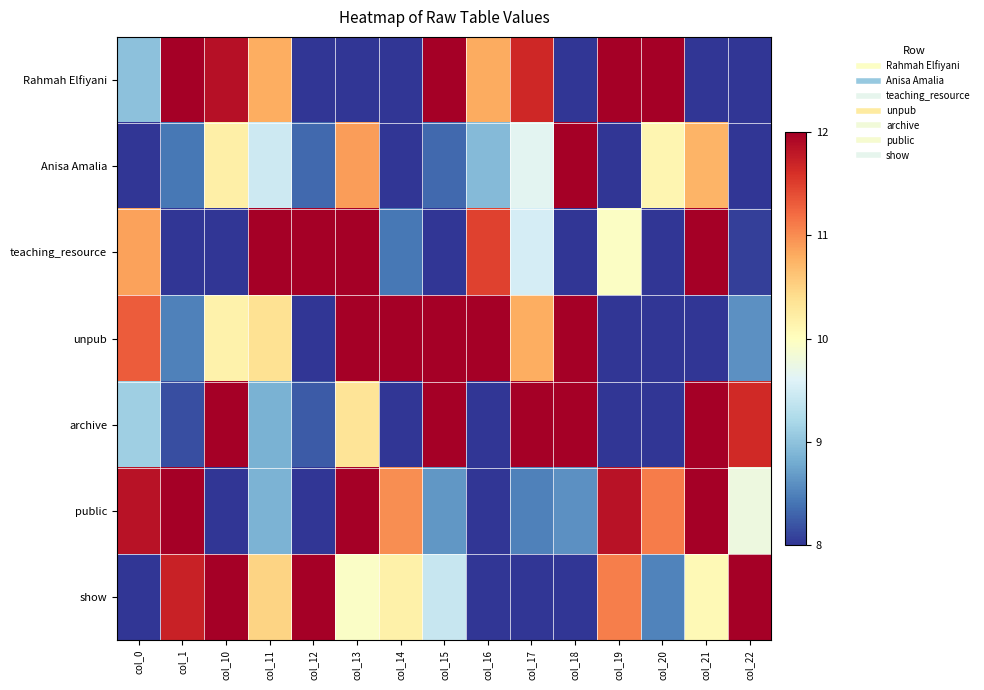

Reading left to right, what are all the values shown in this chart?

Rahmah Elfiyani: col_0=9.0	col_1=13.6	col_10=11.9	col_11=10.8	col_12=7.2	col_13=7.2	col_14=6.5	col_15=12.9	col_16=10.8	col_17=11.7	col_18=6.2	col_19=13.8	col_20=12.7	col_21=7.7	col_22=7.5
Anisa Amalia: col_0=7.5	col_1=8.4	col_10=10.2	col_11=9.5	col_12=8.3	col_13=10.9	col_14=7.1	col_15=8.3	col_16=8.9	col_17=9.6	col_18=12.3	col_19=7.6	col_20=10.1	col_21=10.7	col_22=6.4
teaching_resource: col_0=10.9	col_1=7.4	col_10=6.5	col_11=13.6	col_12=13.7	col_13=12.5	col_14=8.4	col_15=6.8	col_16=11.5	col_17=9.5	col_18=7.0	col_19=10.0	col_20=6.3	col_21=13.3	col_22=8.1
unpub: col_0=11.3	col_1=8.5	col_10=10.2	col_11=10.4	col_12=7.5	col_13=13.8	col_14=12.2	col_15=13.5	col_16=13.2	col_17=10.8	col_18=13.4	col_19=6.7	col_20=7.6	col_21=6.4	col_22=8.6
archive: col_0=9.1	col_1=8.2	col_10=12.6	col_11=8.9	col_12=8.2	col_13=10.3	col_14=7.1	col_15=12.4	col_16=6.6	col_17=13.9	col_18=12.2	col_19=7.6	col_20=6.0	col_21=12.5	col_22=11.7
public: col_0=11.8	col_1=12.2	col_10=6.6	col_11=8.9	col_12=6.9	col_13=12.9	col_14=11.0	col_15=8.6	col_16=6.5	col_17=8.5	col_18=8.6	col_19=11.8	col_20=11.1	col_21=13.1	col_22=9.8
show: col_0=7.0	col_1=11.7	col_10=12.1	col_11=10.5	col_12=12.2	col_13=10.0	col_14=10.2	col_15=9.4	col_16=6.2	col_17=6.9	col_18=6.3	col_19=11.1	col_20=8.5	col_21=10.1	col_22=13.3